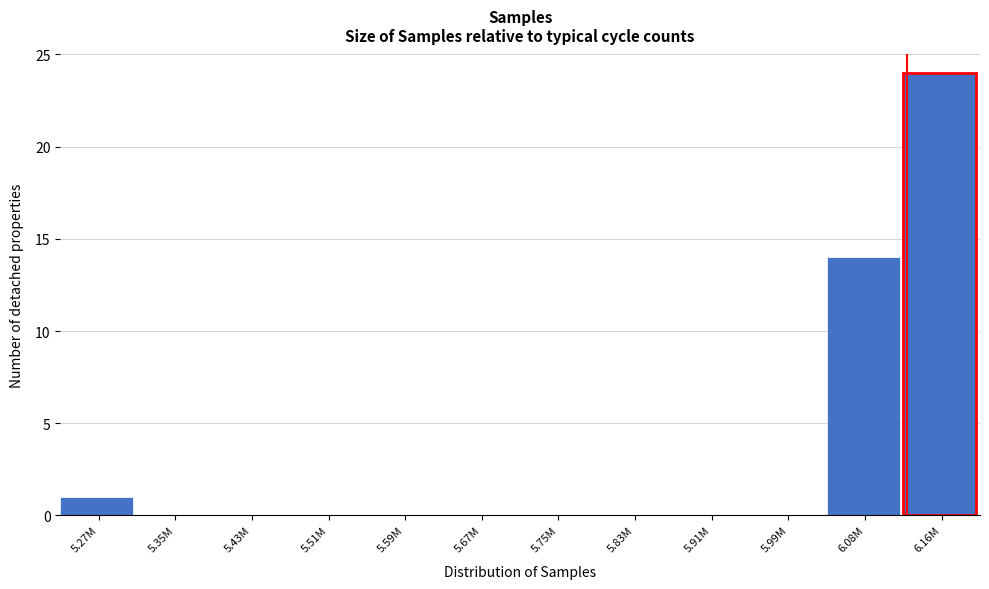

Reading left to right, transcribe all the data shown in this chart.

5.27M=1	5.35M=0	5.43M=0	5.51M=0	5.59M=0	5.67M=0	5.75M=0	5.83M=0	5.91M=0	5.99M=0	6.08M=14	6.16M=24